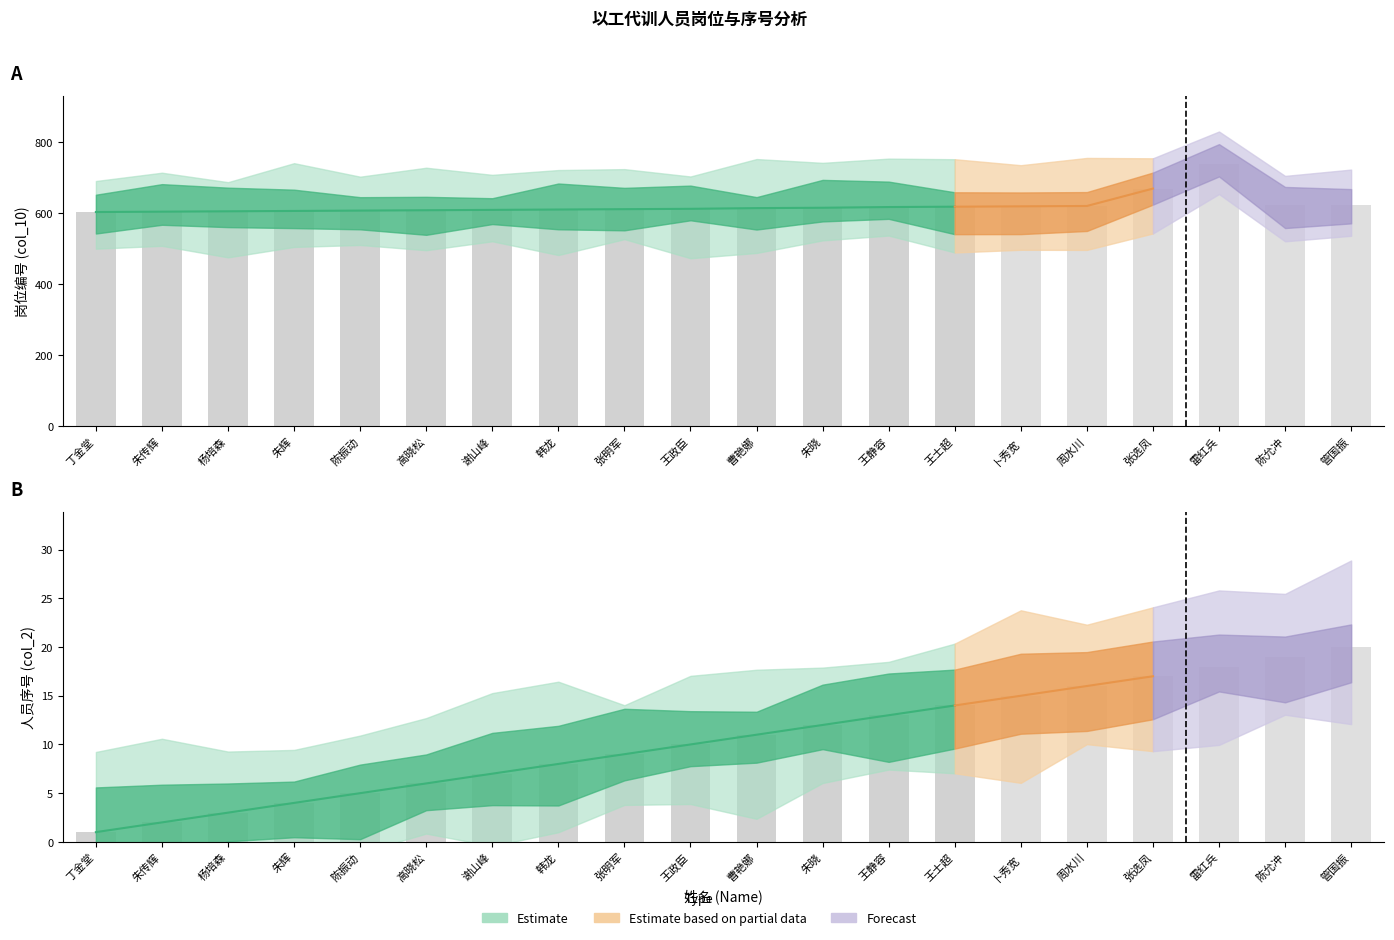

At which category is the sum across all series the highest?

雷红兵